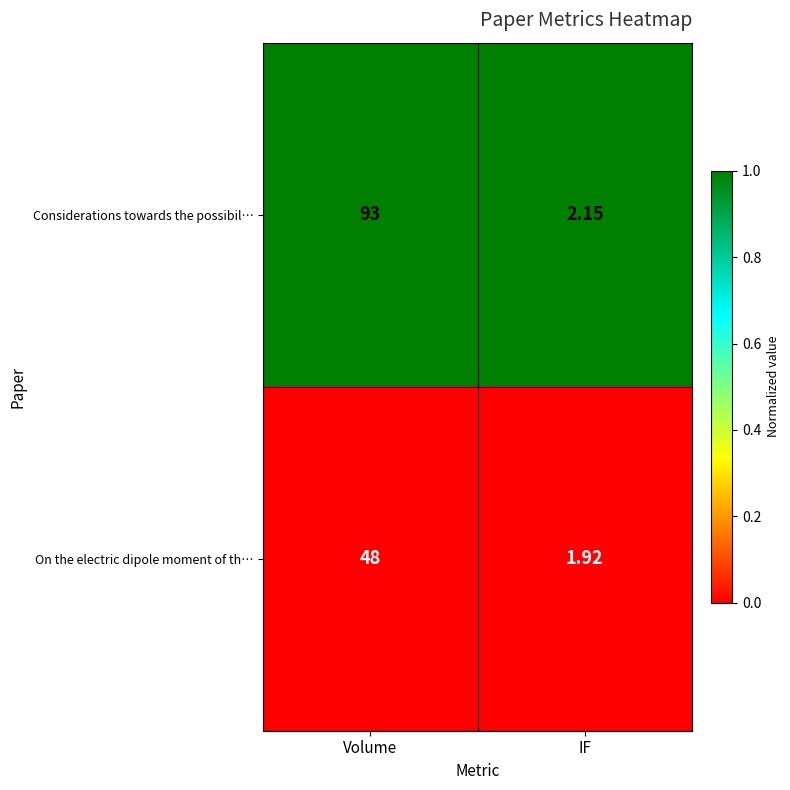

How many series are shown in this chart?

2